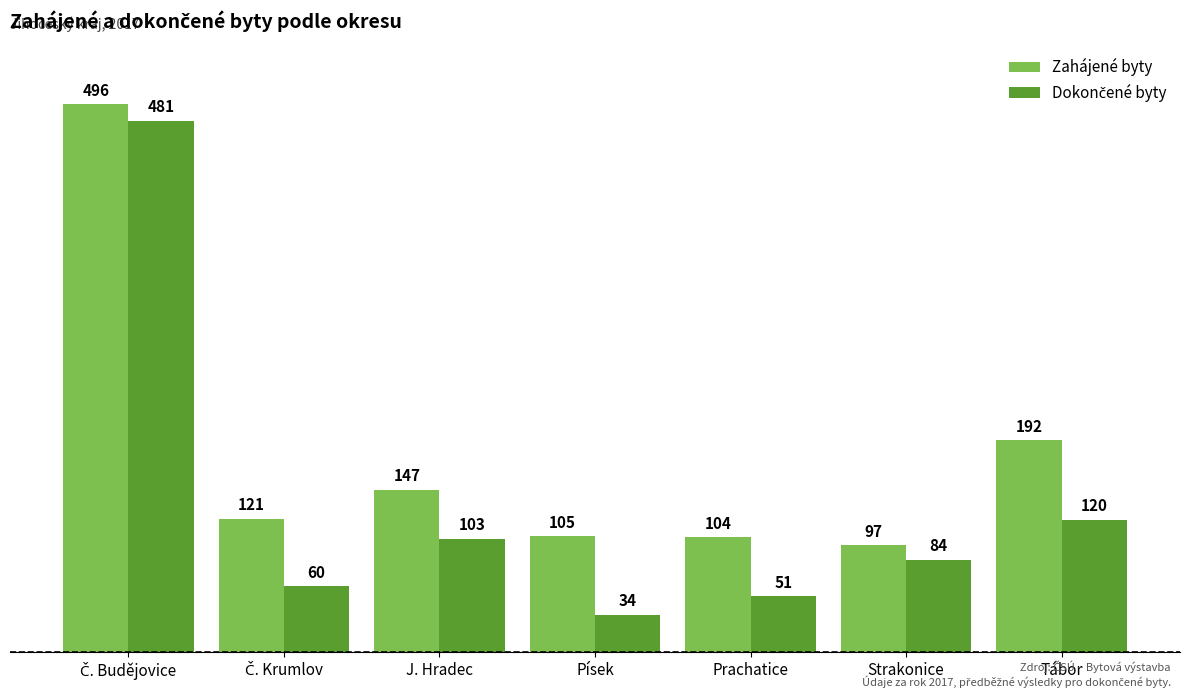

How many bars are there in each group?

2